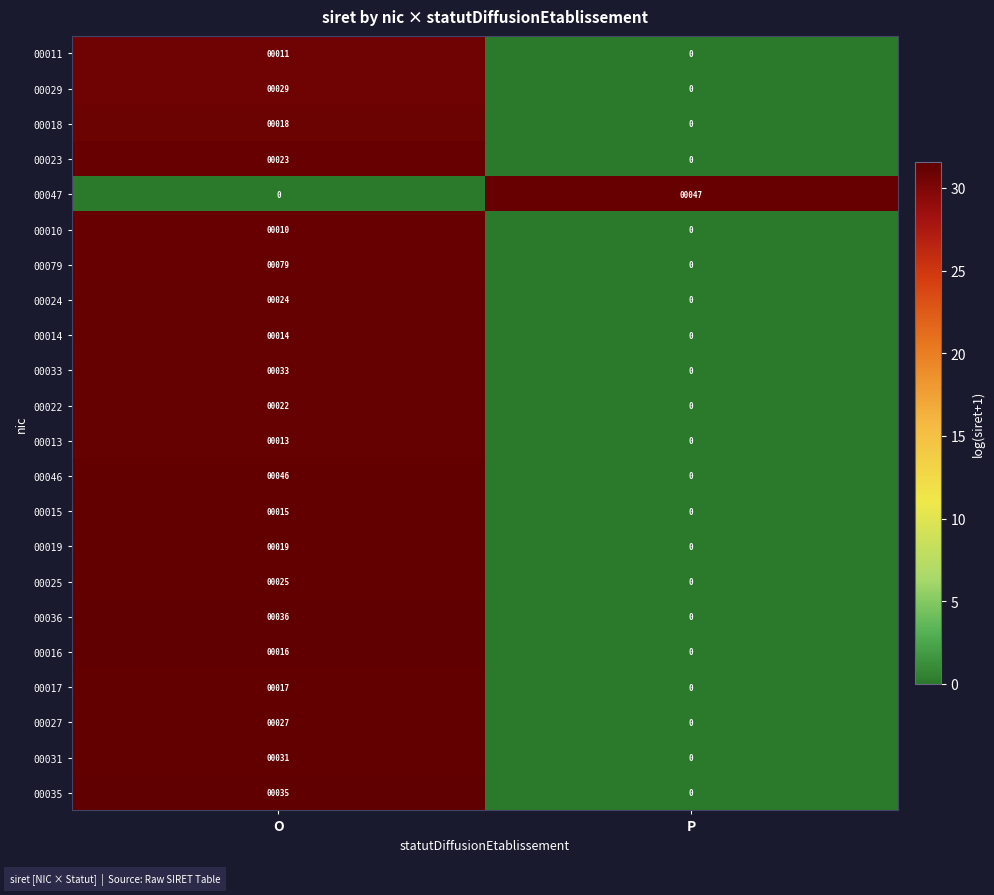

At which category is the sum across all series the highest?

O